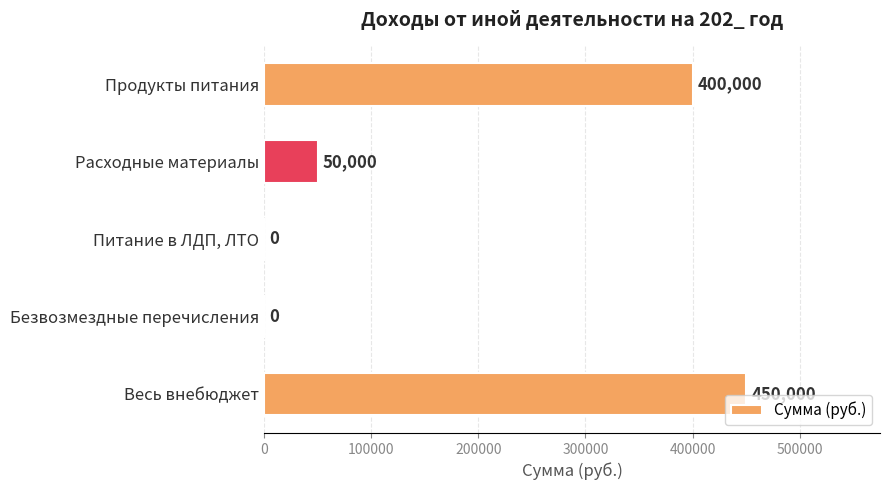

Reading top to bottom, list all the values displayed in this chart.

Продукты питания=400000	Расходные материалы=50000	Питание в ЛДП, ЛТО=0	Безвозмездные перечисления=0	Весь внебюджет=450000